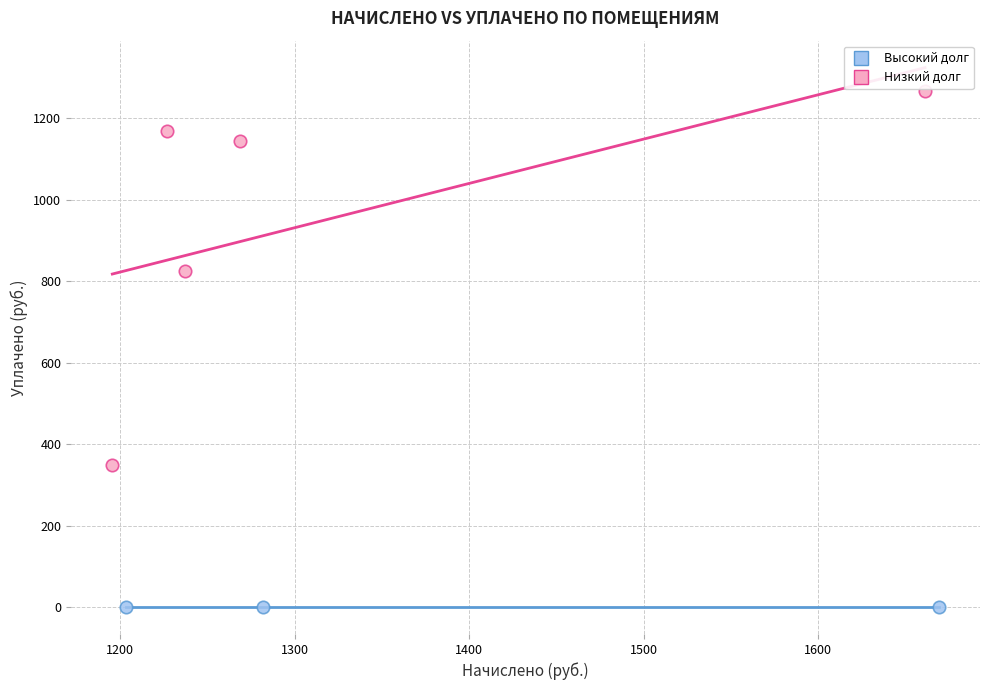

Which series contains the lowest Y value?

Высокий долг